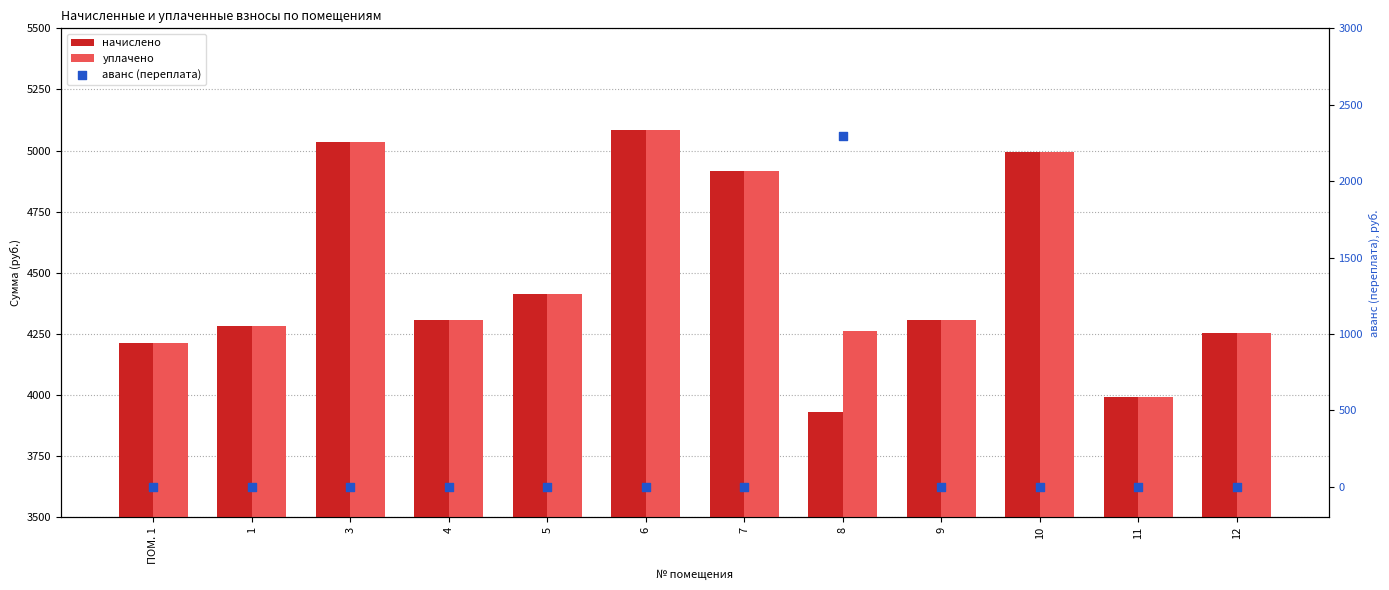

At which category is the sum across all series the highest?

8